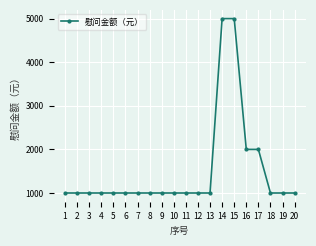

True or false: the data shows 3577 at 16.

False